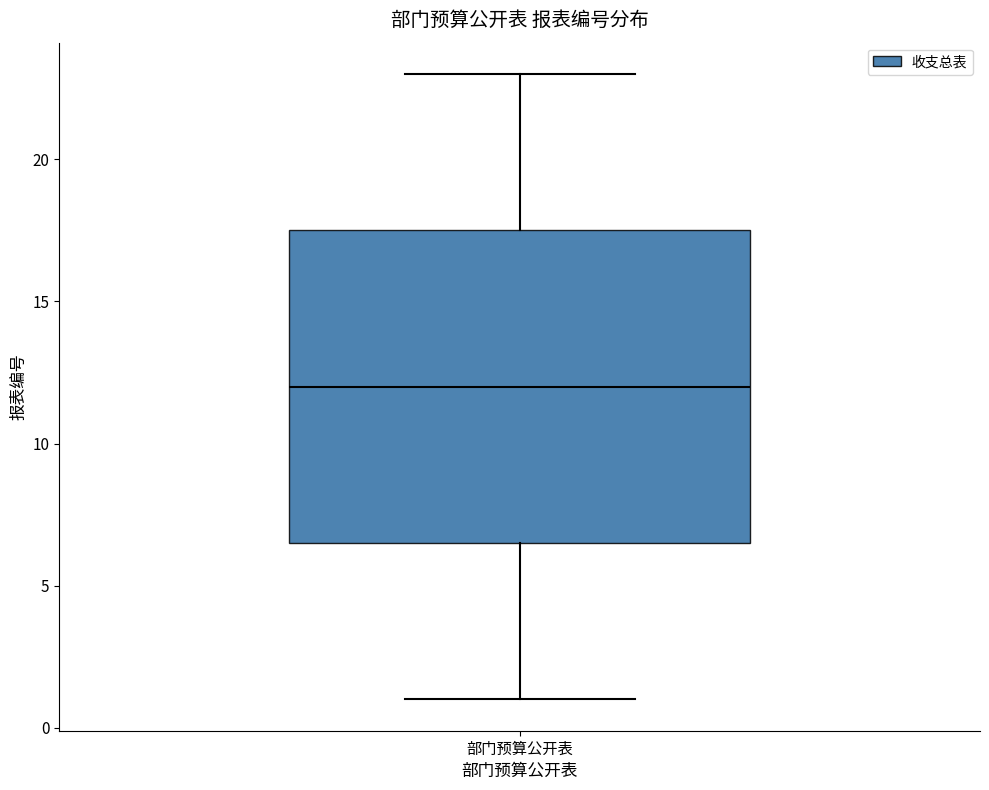

Transcribe this box plot: give where the median line is, the range the box spans, and where the two whiskers end, as read against the y-axis. The values are not printed on the chart, so give them approximately, as read against the axis.

median 12.0, box 6.5 to 17.5, whiskers 1.0 to 23.0